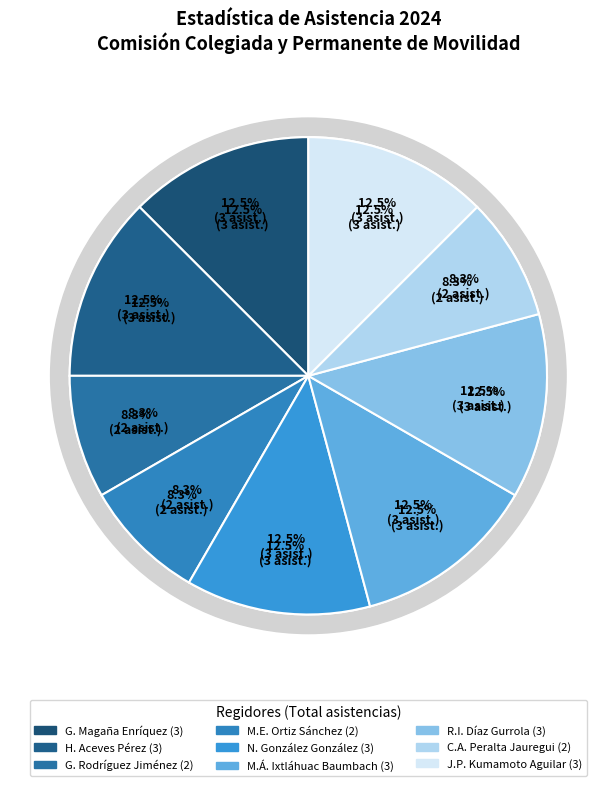

Approximately how many times larger is the value at Miguel Ángel Ixtláhuac Baumbach compared to Gerardo Rodríguez Jiménez?

1.5